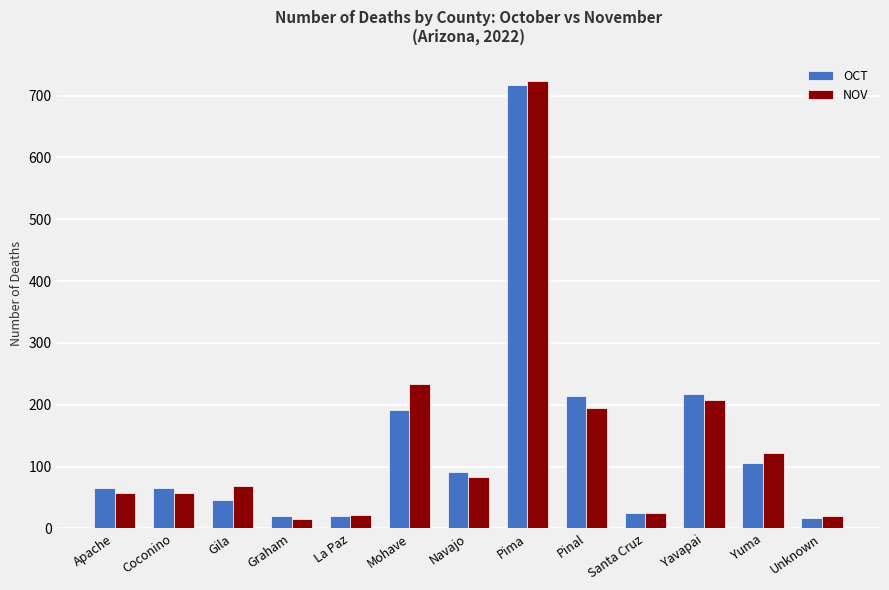

List the series in order of their peak value, highest first.

NOV, OCT